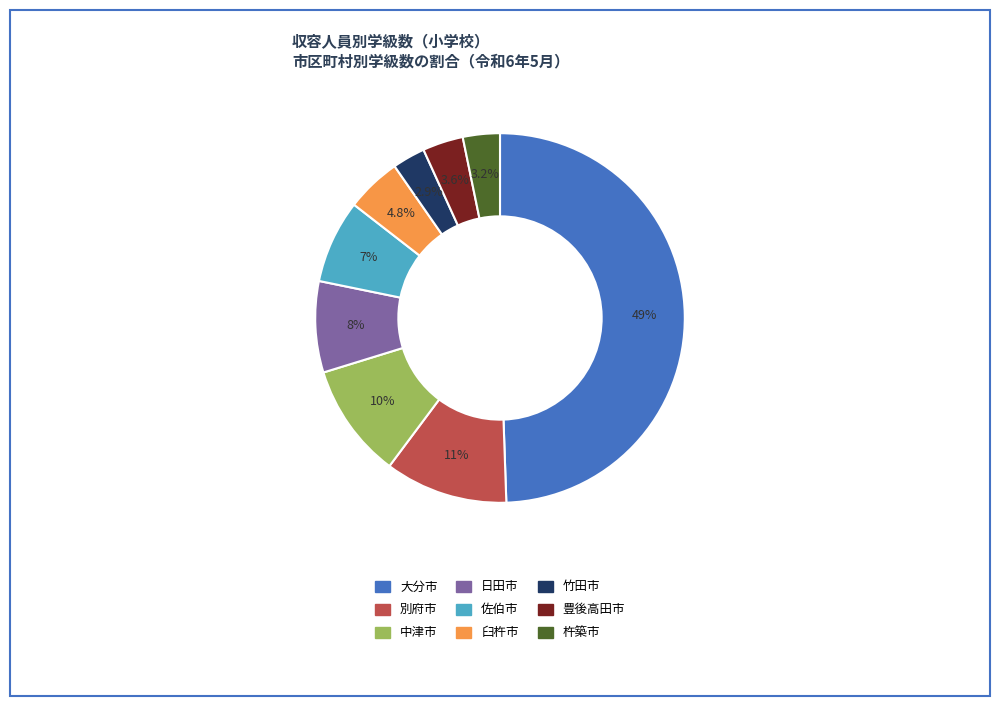

What is the ratio of the value at 佐伯市 to the value at 中津市?

0.7